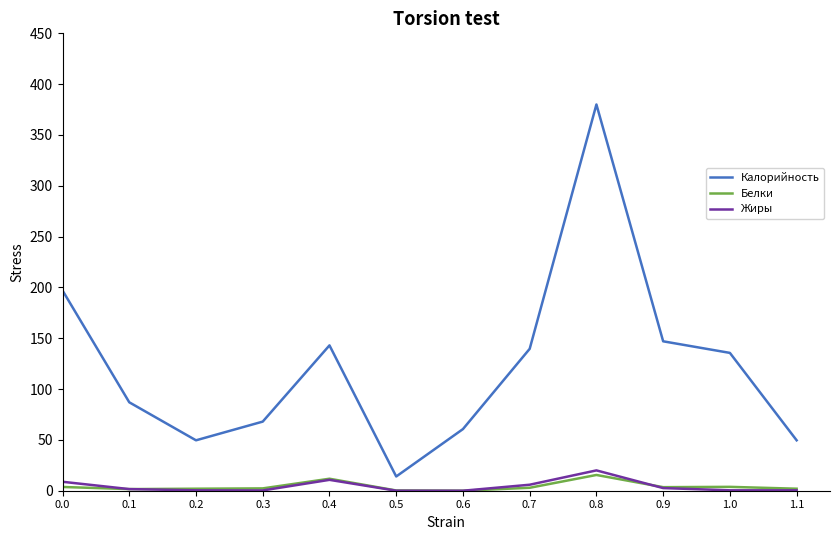

What is the difference between the highest and lowest values at 0.4?

132.3